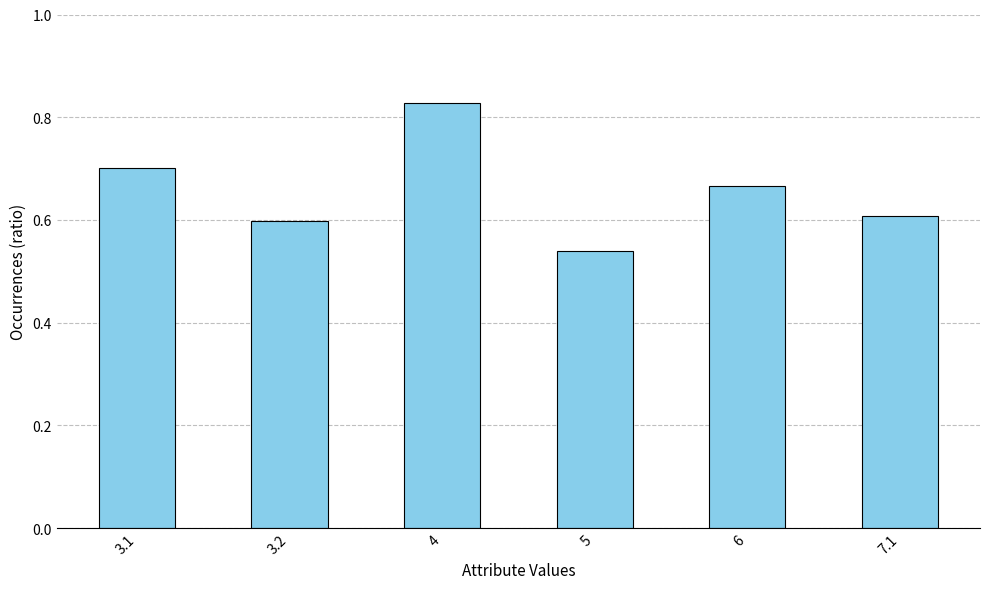

Rank the categories by value from highest to lowest.

4, 3.1, 6, 7.1, 3.2, 5